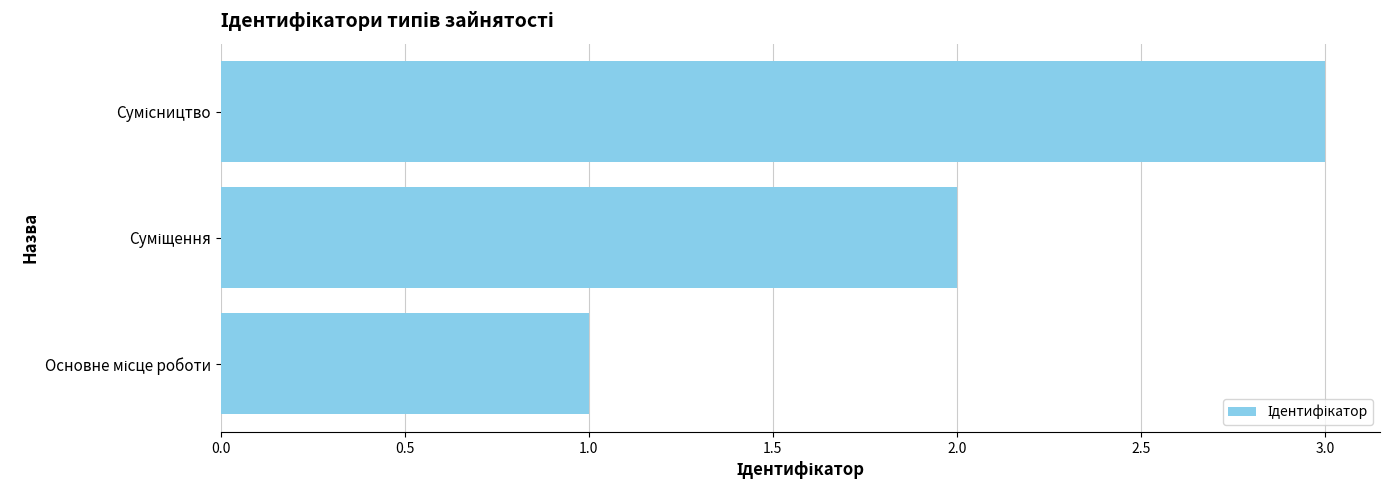

What is the greatest value displayed?

3